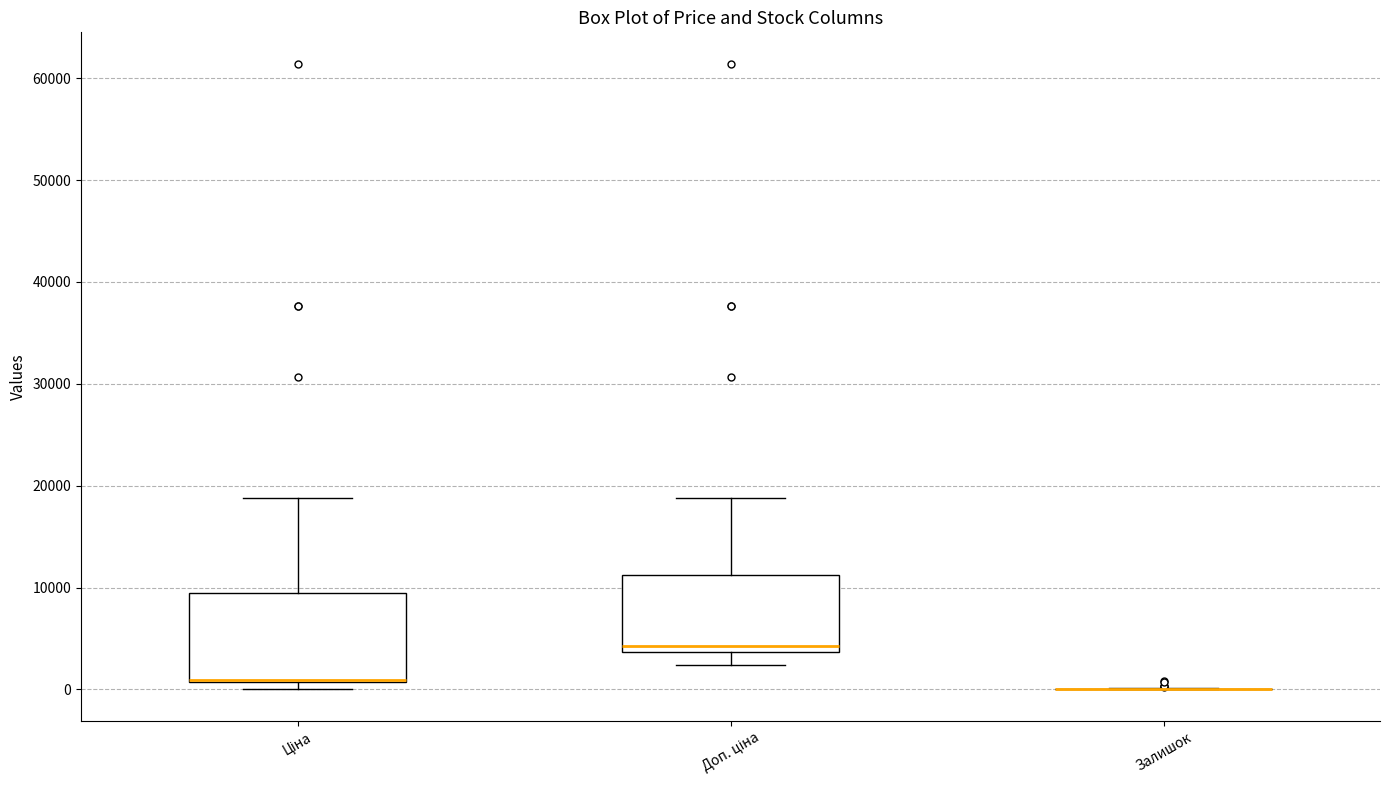

Reading left to right, read every box against the y-axis: the position of its median line, the range the box covers, and the ends of its whiskers. The values are not printed on the chart, so give them approximately, as read against the axis.

Ціна: median 1000 (drawn on the box's lower edge), box 1000 to 9000, whiskers 0 to 19000
Доп. ціна: median 4000 (just above the box's lower edge), box 4000 to 11000, whiskers 2000 to 19000
Залишок: box collapsed to a line at 0, whiskers 0 to 0